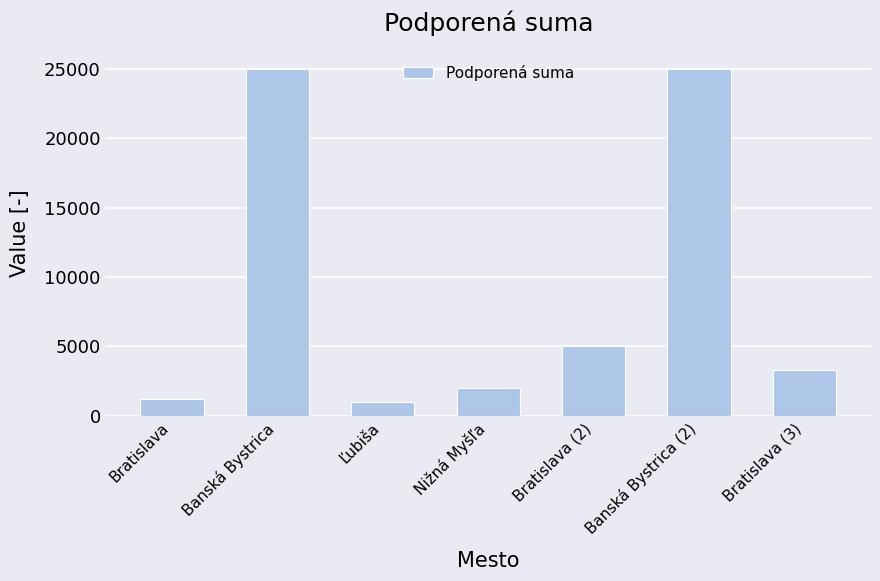

The chart shows a value of 1000 at Ľubiša. True or false?

True